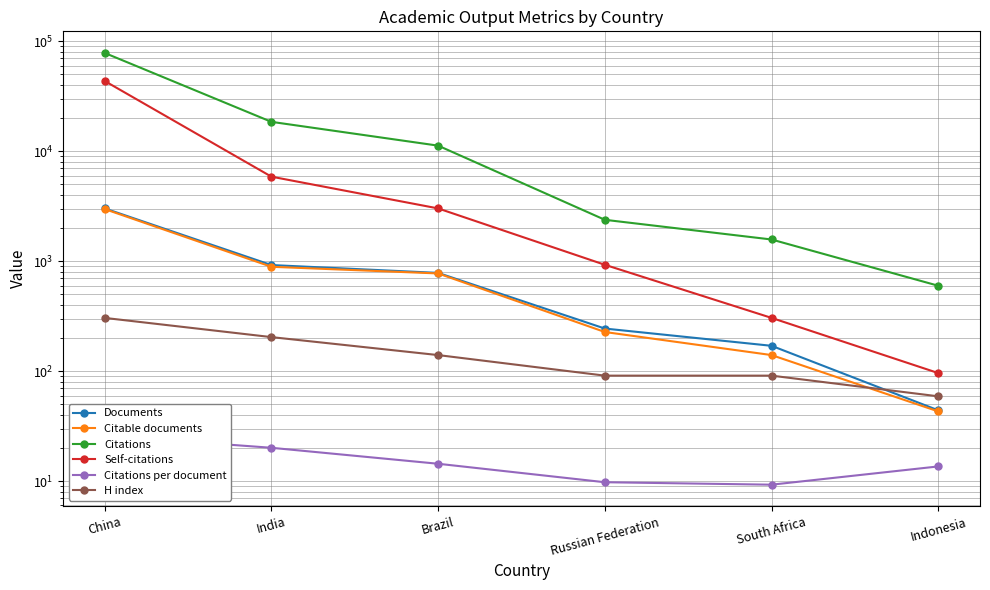

What is the difference between the maximum and minimum values in the Citations per document series?

16.7